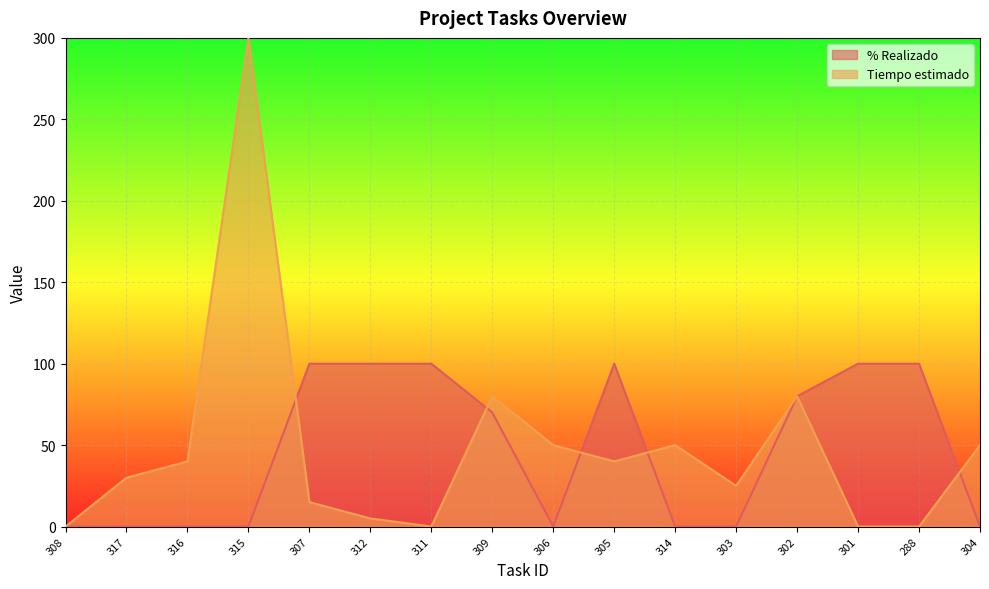

Which category has the highest value in the Tiempo estimado series?

315